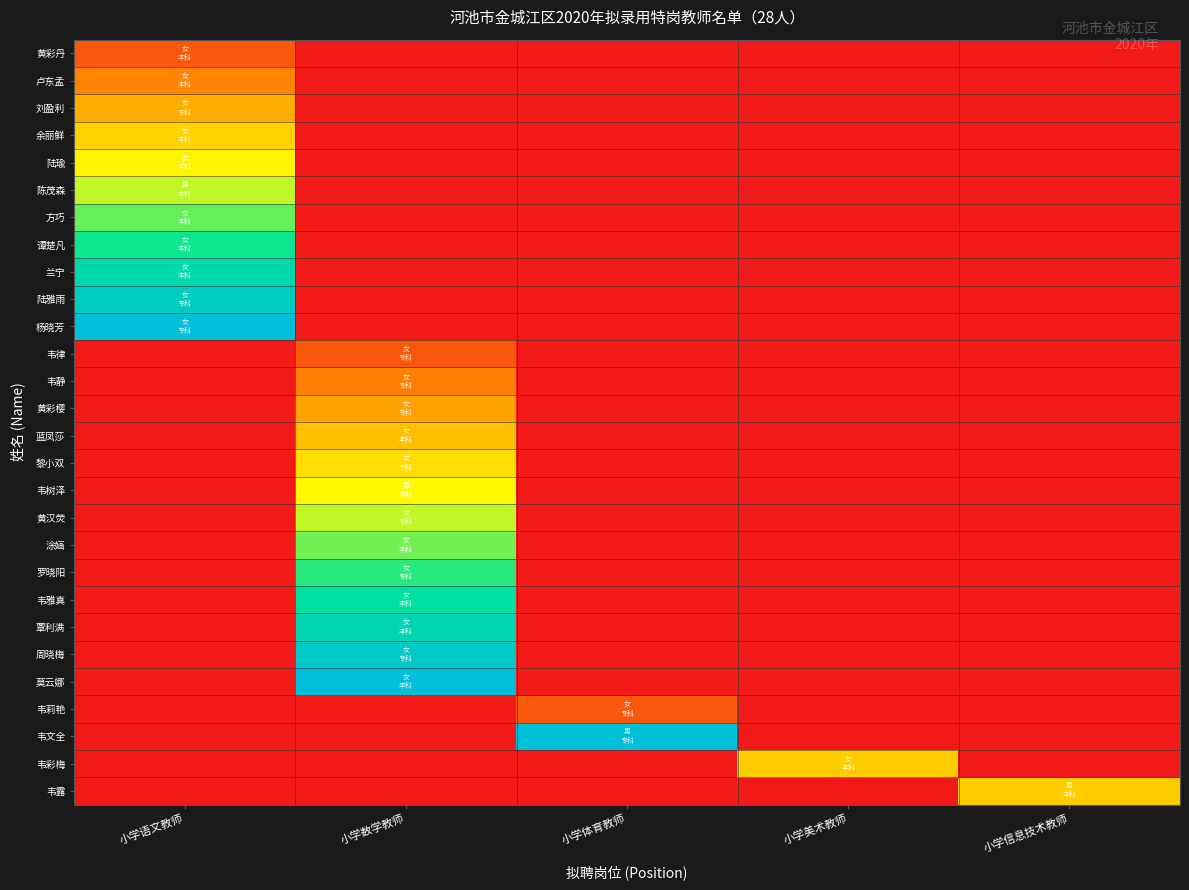

Rank the series at 小学信息技术教师 from lowest to highest value.

黄彩丹, 卢东孟, 刘盈利, 余丽鲜, 陆瑜, 陈茂森, 方巧, 谭楚凡, 兰宁, 陆雅雨, 杨晓芳, 韦律, 韦静, 黄彩樱, 蓝凤莎, 黎小双, 韦树泽, 黄汉荧, 涂婳, 罗晓阳, 韦雅真, 覃利满, 周晓梅, 莫云娜, 韦莉艳, 韦文全, 韦彩梅, 韦露